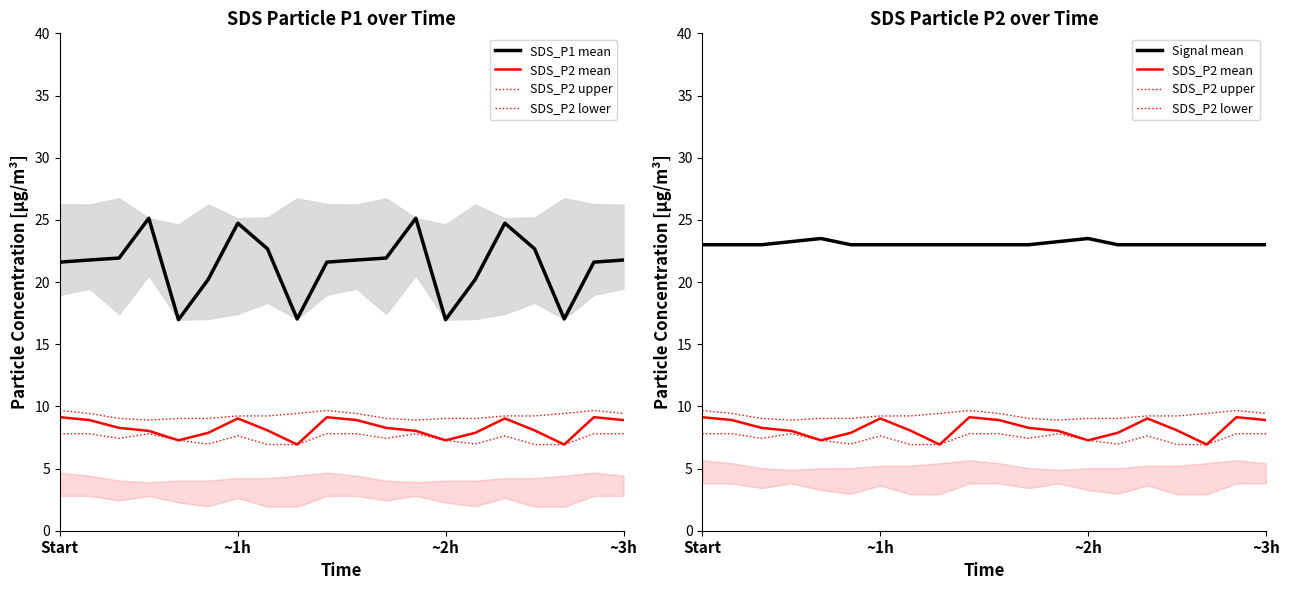

Read the Signal mean value at 11.

23.0